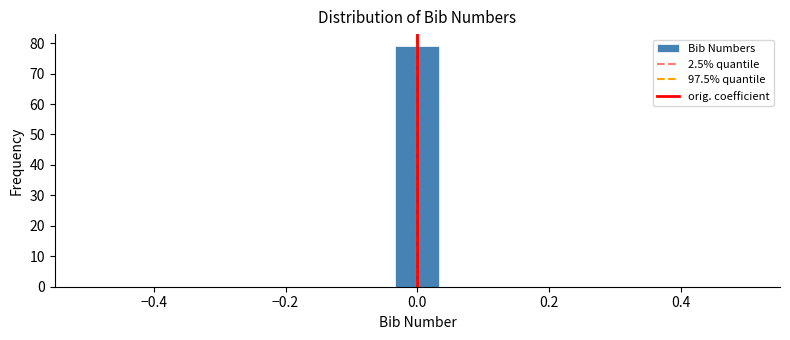

Read against the x-axis, roughly where is the centre of the tallest bar?

0.00